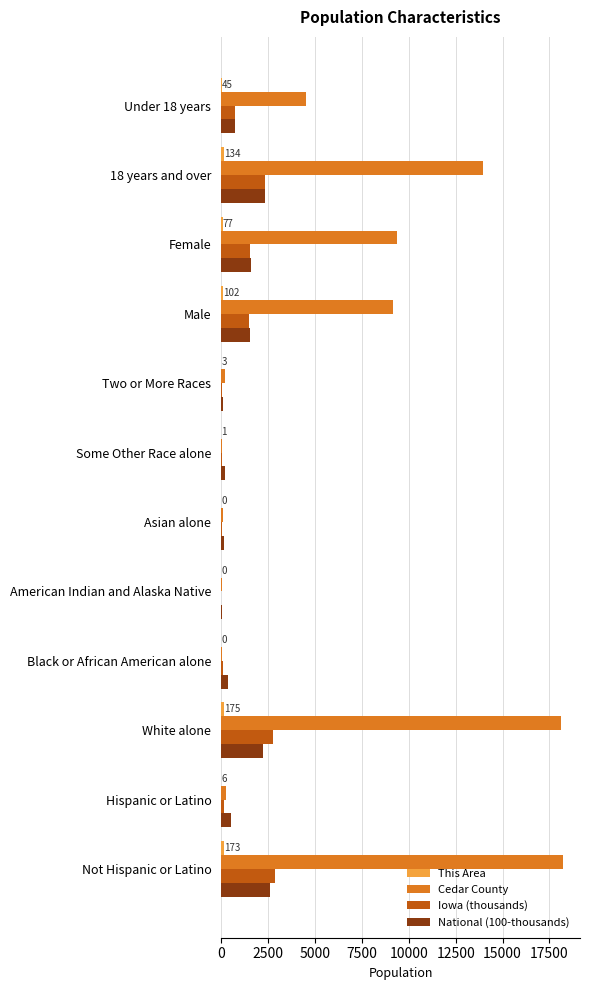

What is the average value of the National (100-thousands) series?

1028.7